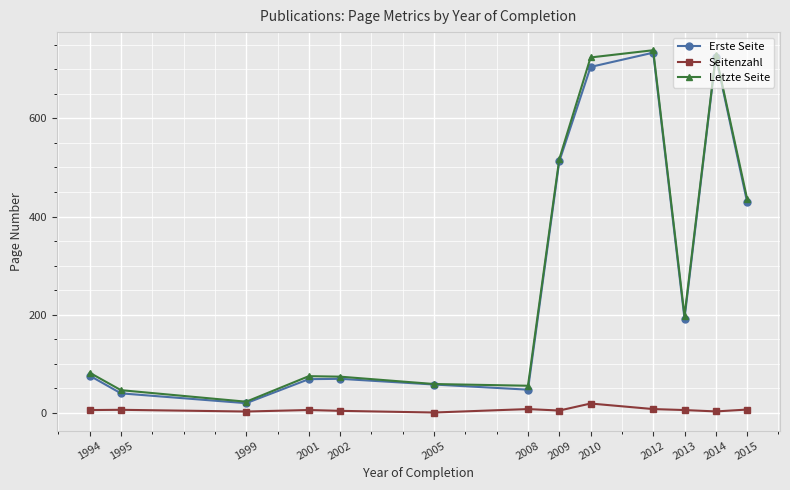

Is it true that Letzte Seite equals 82.0 at 1994?

True